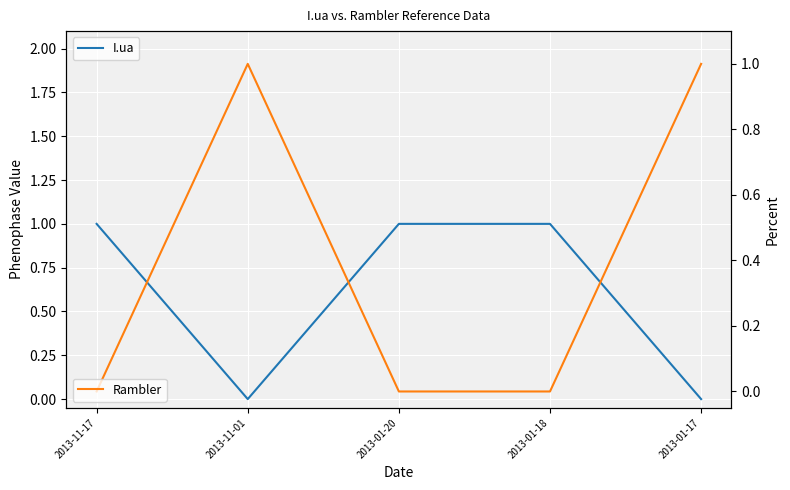

What is the difference between the maximum and minimum values in the Rambler series?

1